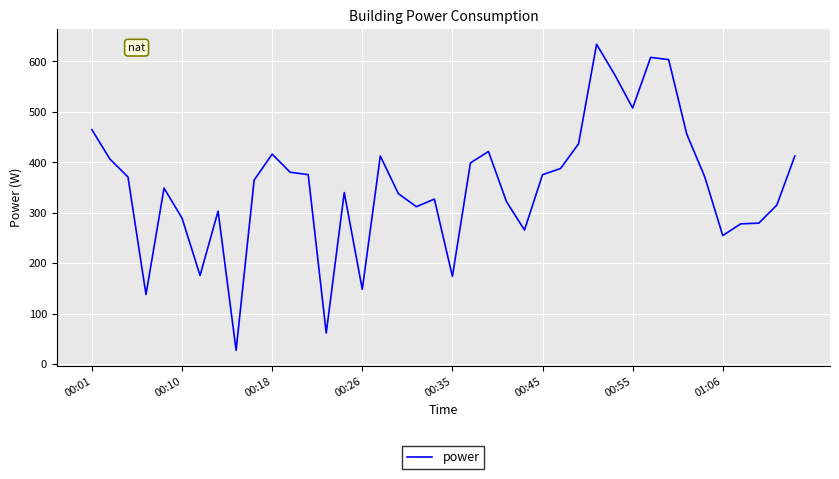

What is the difference between the maximum and minimum values?

606.6